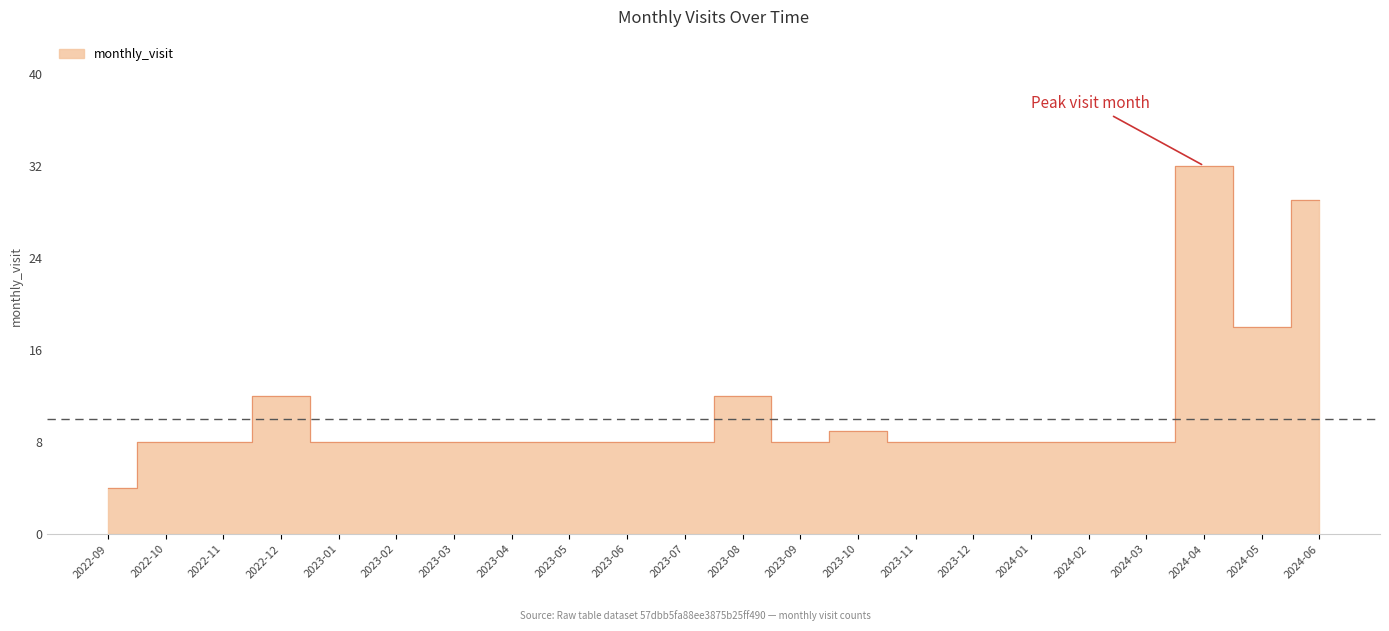

What is the change in value from 2023-09 to 2024-04?

+24